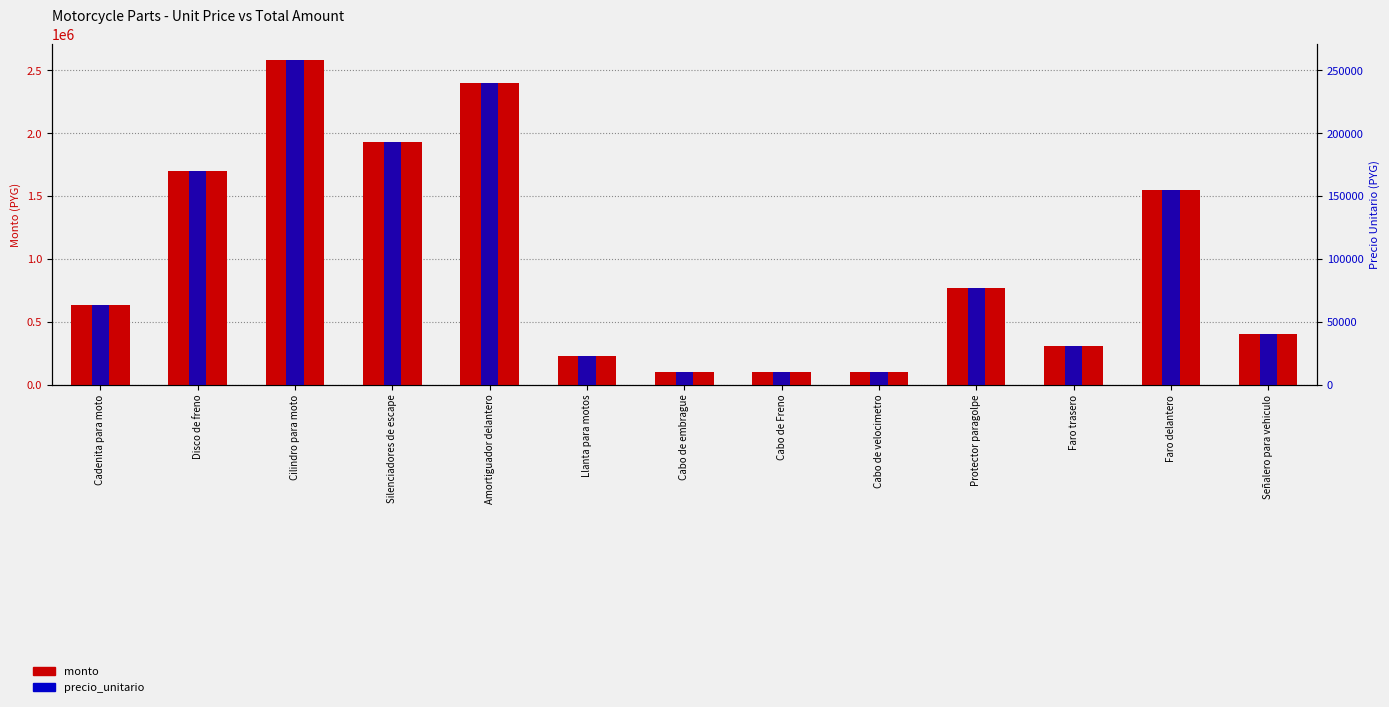

Between Amortiguador delantero and Cabo de embrague, which is larger?

Amortiguador delantero